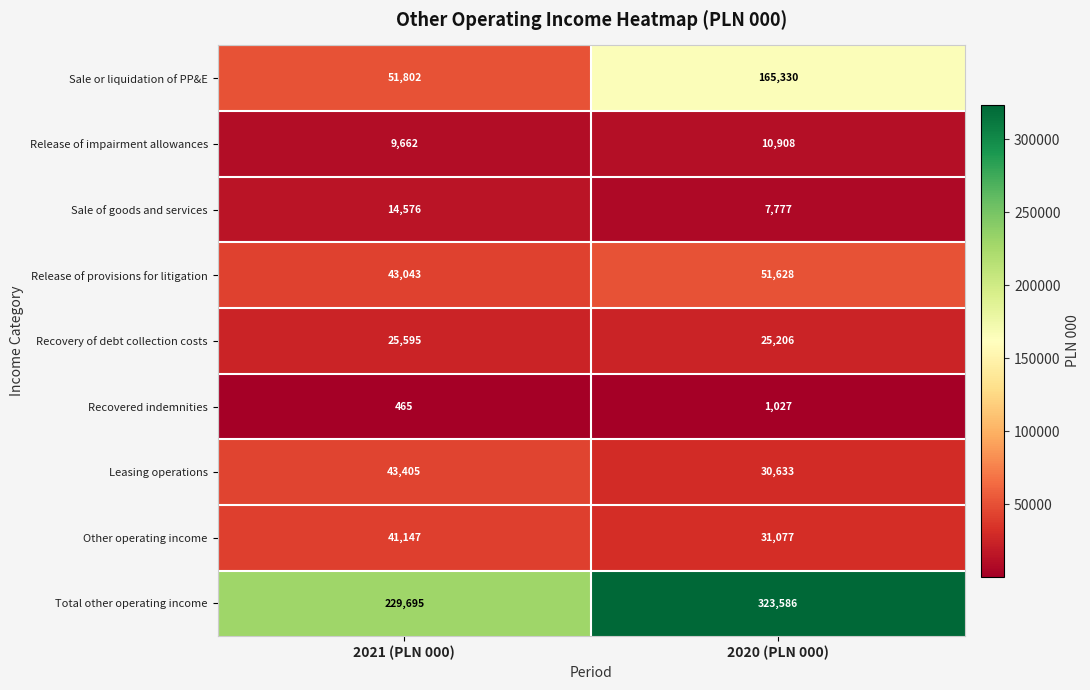

At which category is the sum across all series the highest?

2020 (PLN 000)